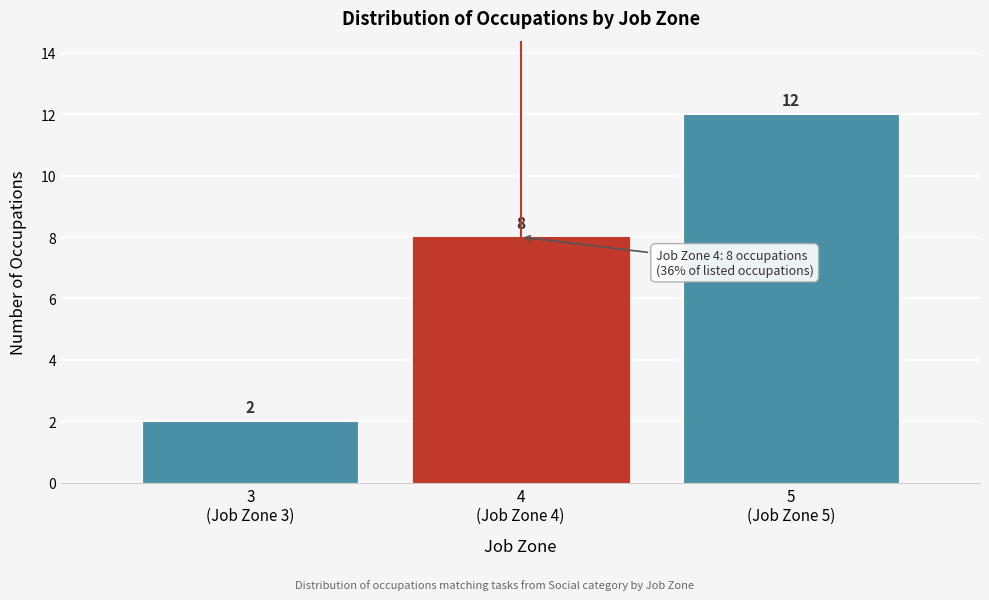

Reading left to right, what are all the values shown in this chart?

2	8	12